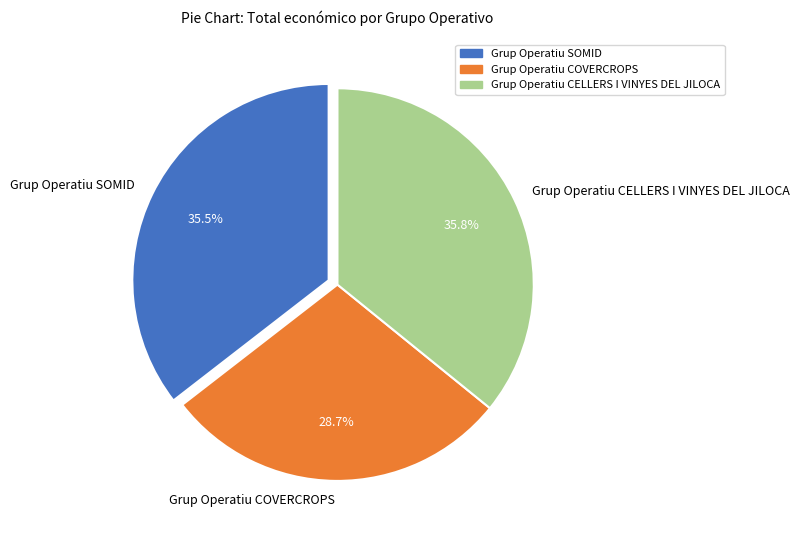

Which category has the smallest portion of the pie?

Grup Operatiu COVERCROPS